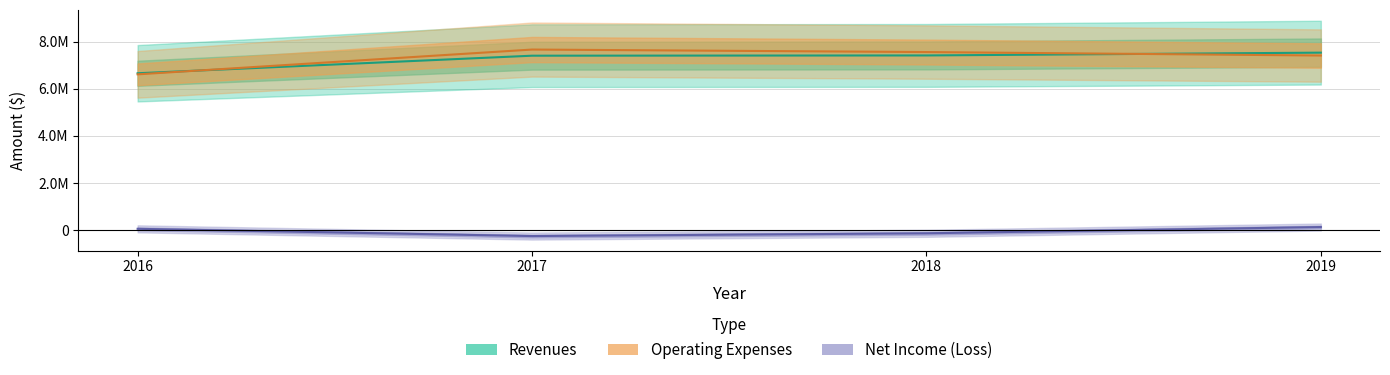

True or false: Revenues and Net Income (Loss) intersect in this chart.

False